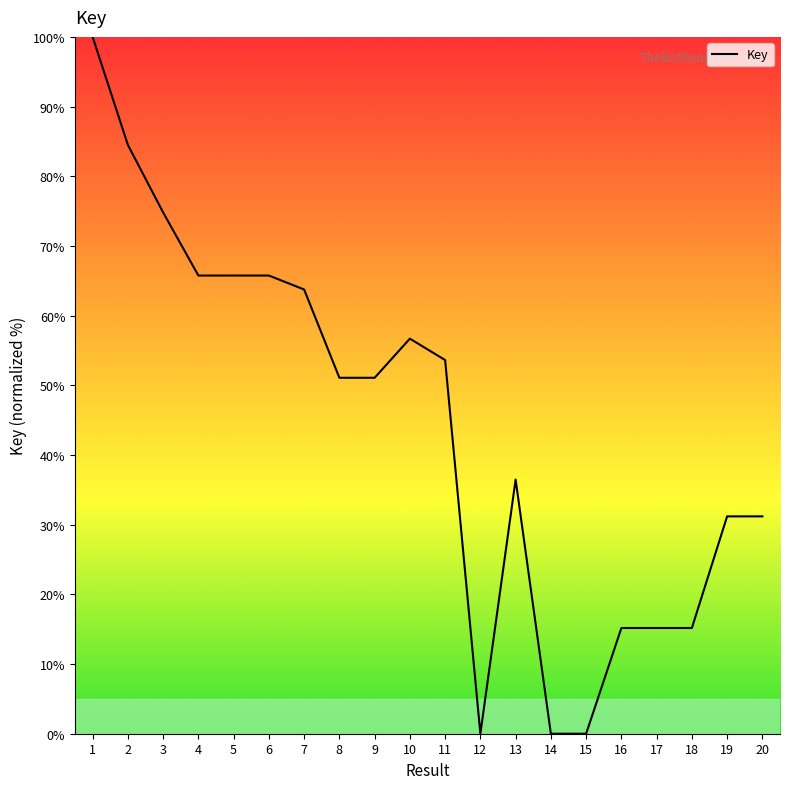

What is the greatest value displayed?

100.0